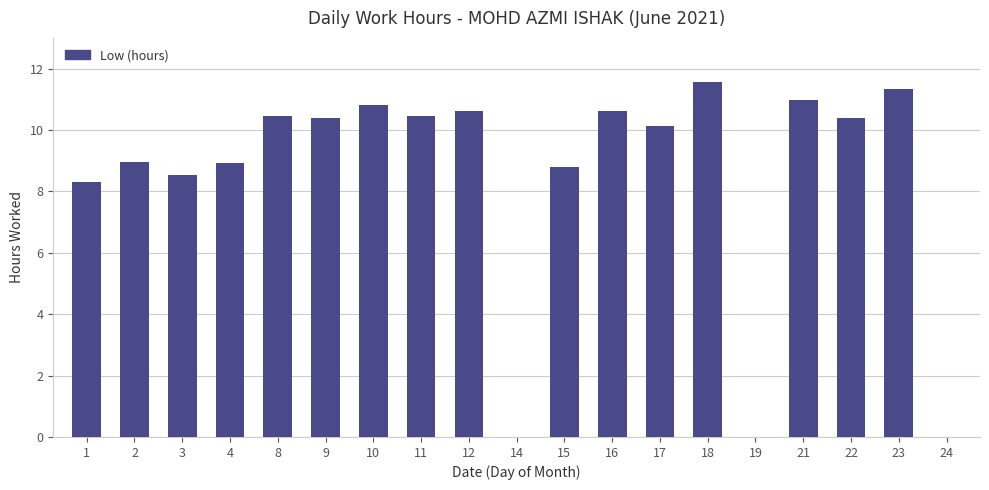

At which label is the value closest to 5?

1